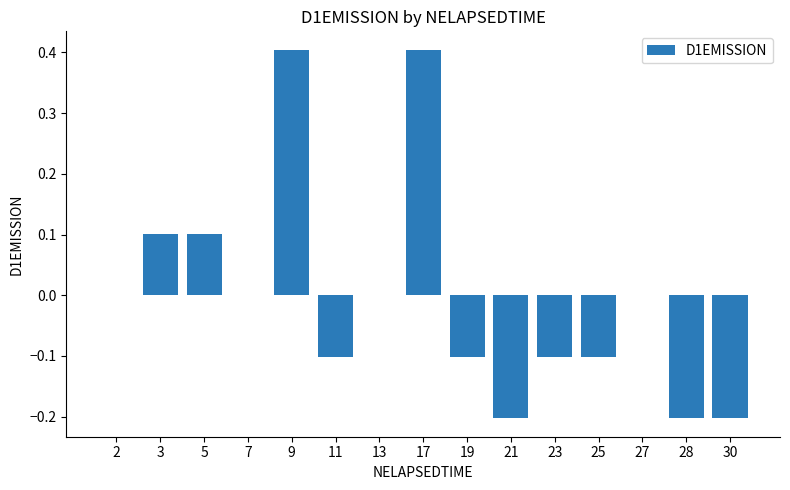

The value at 9 is 0.4. True or false?

True